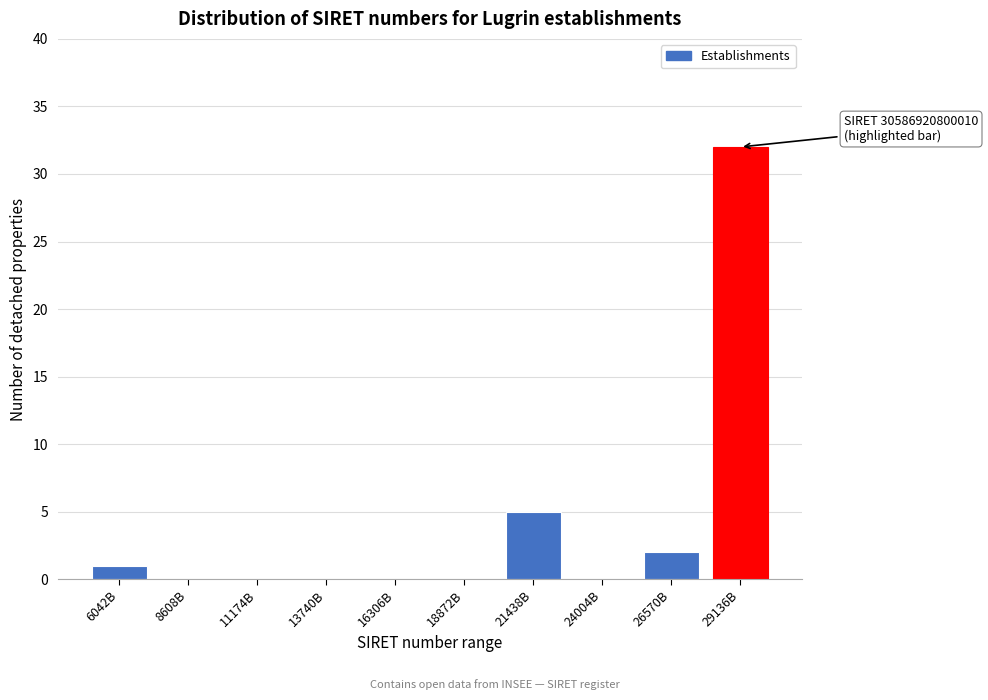

Reading left to right, what are all the values shown in this chart?

6042B=1	8608B=0	11174B=0	13740B=0	16306B=0	18872B=0	21438B=5	24004B=0	26570B=2	29136B=32